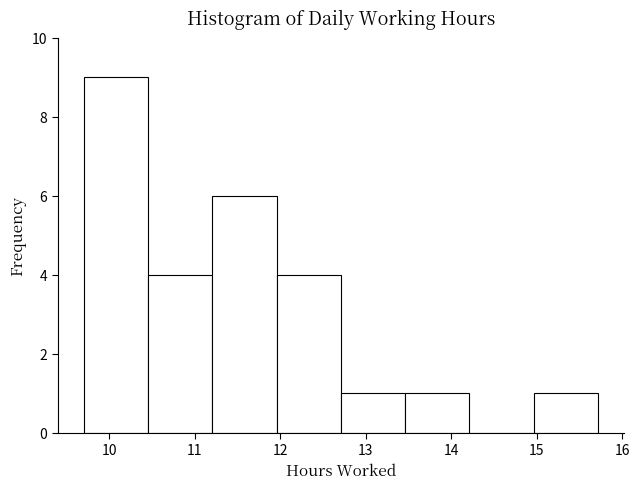

How tall is the bar that spans 12.7 to 13.5 on the x-axis? Neither the bar edges nor the heights are printed on the chart, so give them approximately, as read against the axes.

1